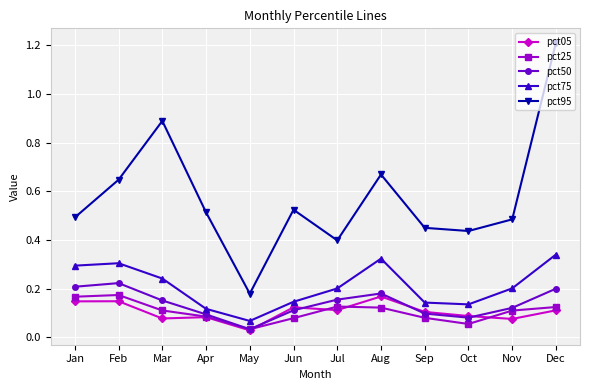

Is this an area chart (filled region under the line)?

No